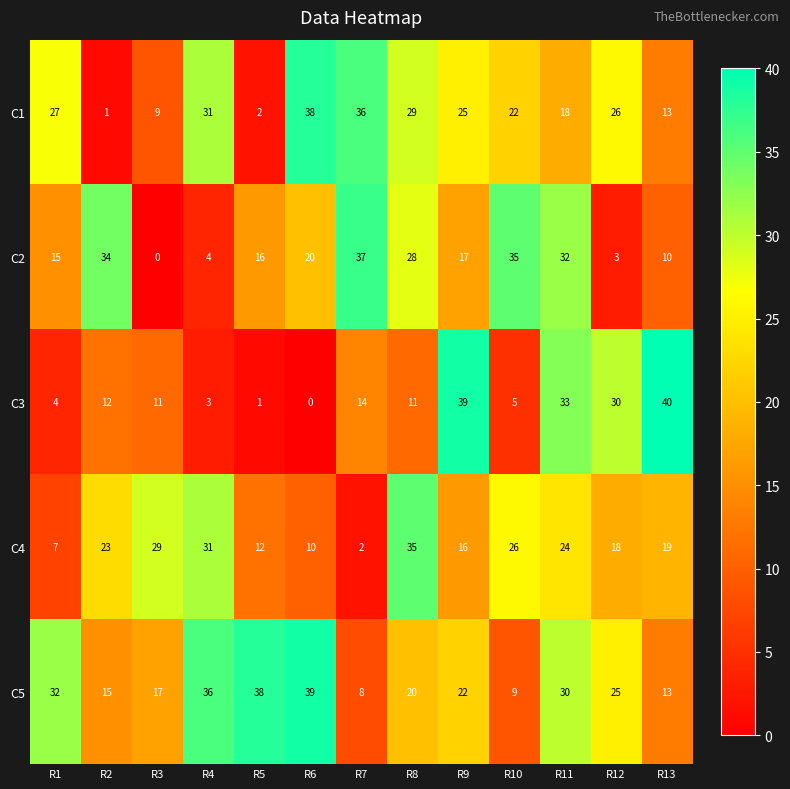

How many series are shown in this chart?

5